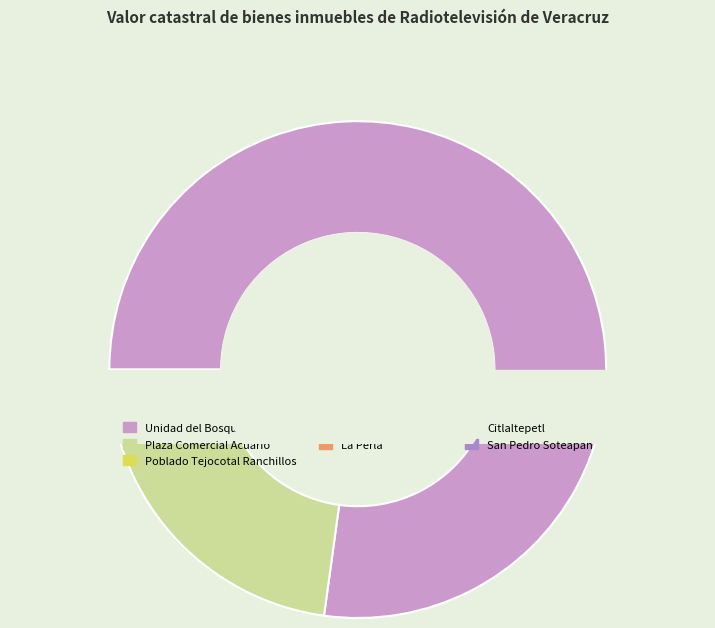

Is it true that Unidad del Bosque is 71% of the pie?

False